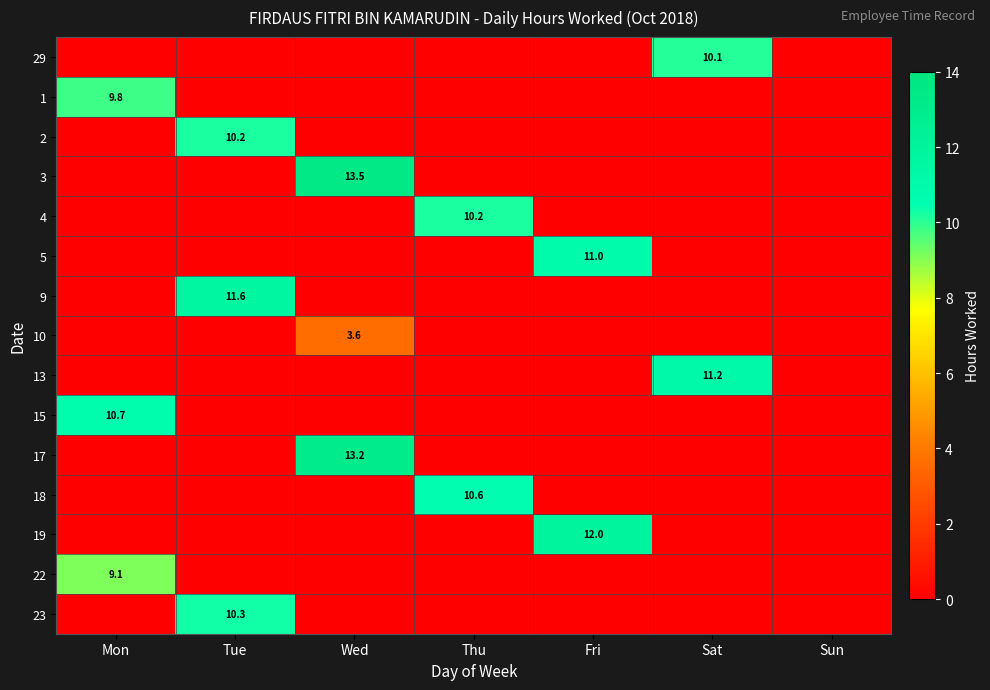

Which label corresponds to the smallest value in the chart?

Mon